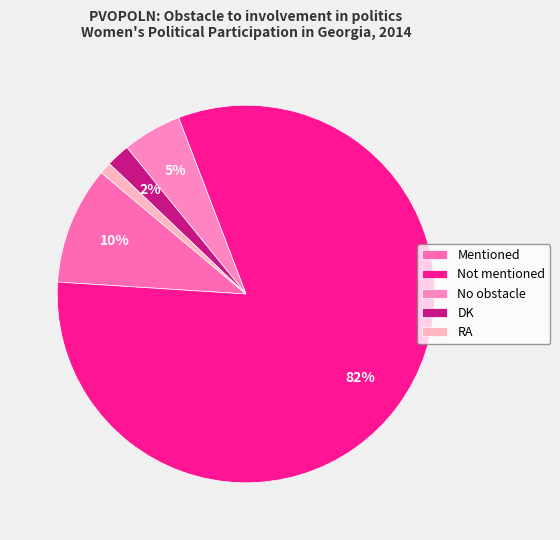

What percentage is the Mentioned slice, to the nearest percent?

10%